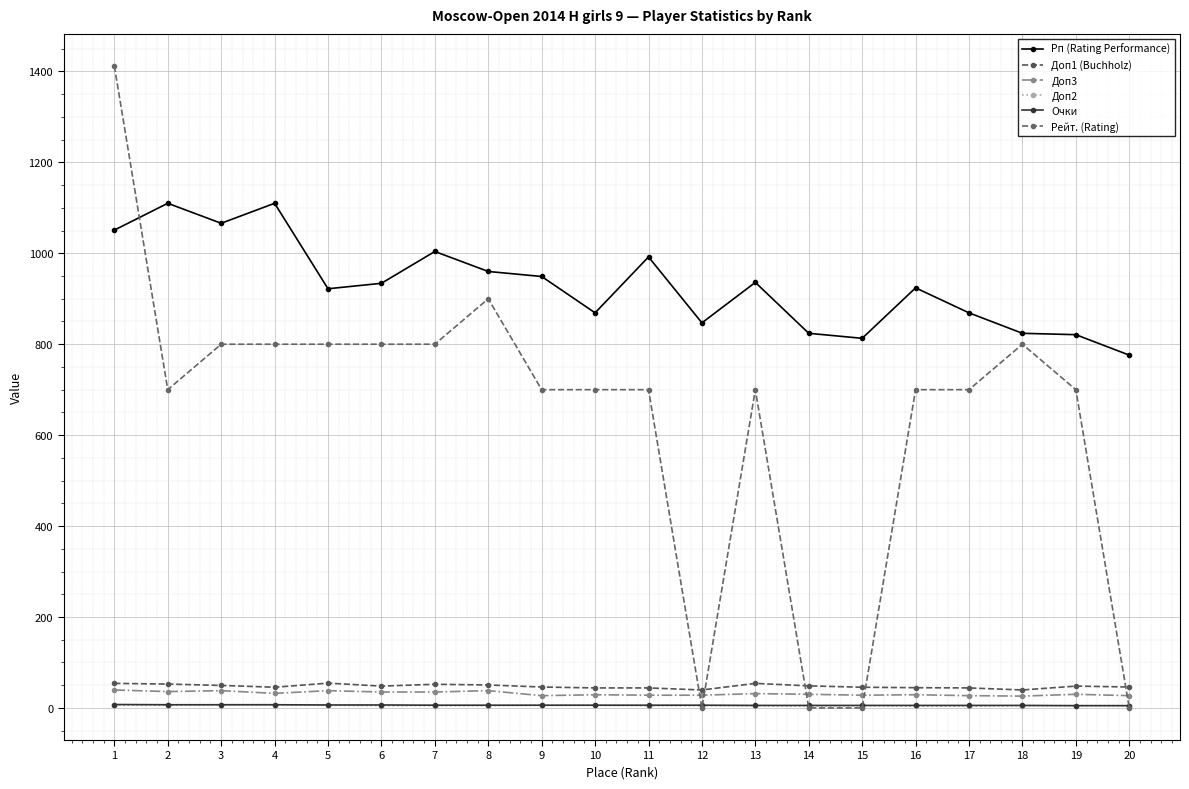

At which label is Очки closest to 6?

7